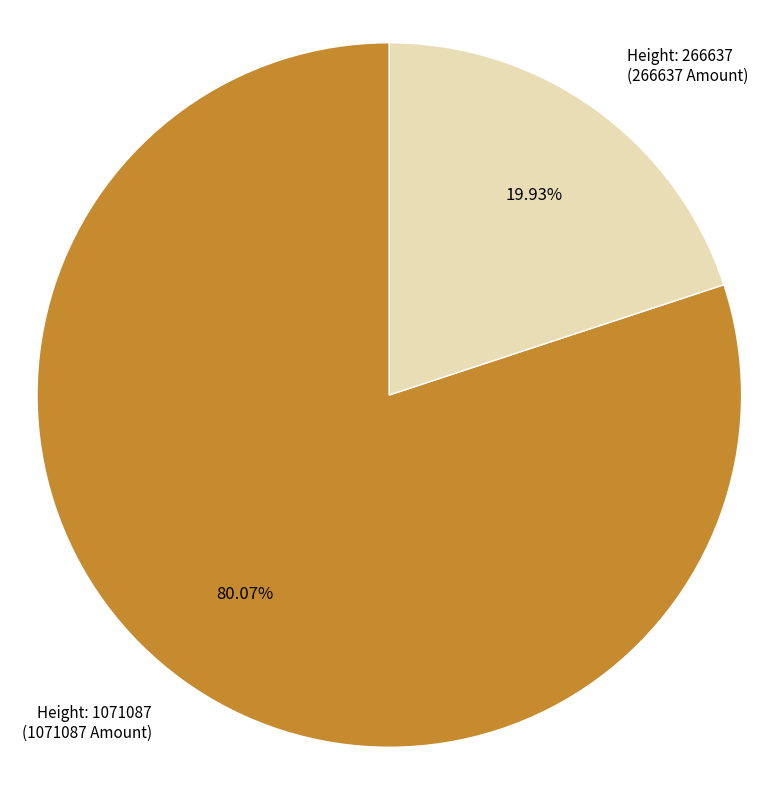

How many slices are in this pie chart?

2